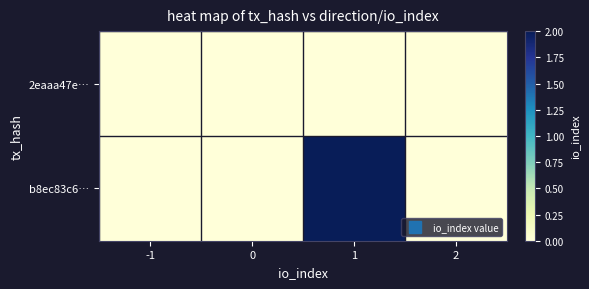

Reading right to left, what are all the values shown in this chart?

2eaaa47e…: 2=0	1=0	0=0	-1=0
b8ec83c6…: 2=0	1=2	0=0	-1=0